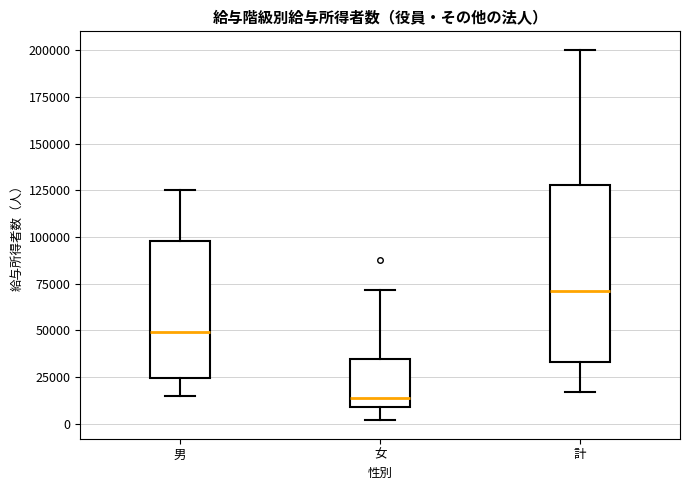

Reading left to right, transcribe this box plot: for each box, give where its median line is, the range the box spans, and where its two whiskers end, as read against the y-axis. The values are not printed on the chart, so give them approximately, as read against the axis.

男: median 50000, box 25000 to 100000, whiskers 15000 to 125000
女: median 15000, box 10000 to 35000, whiskers 0 to 70000
計: median 70000, box 35000 to 130000, whiskers 15000 to 200000